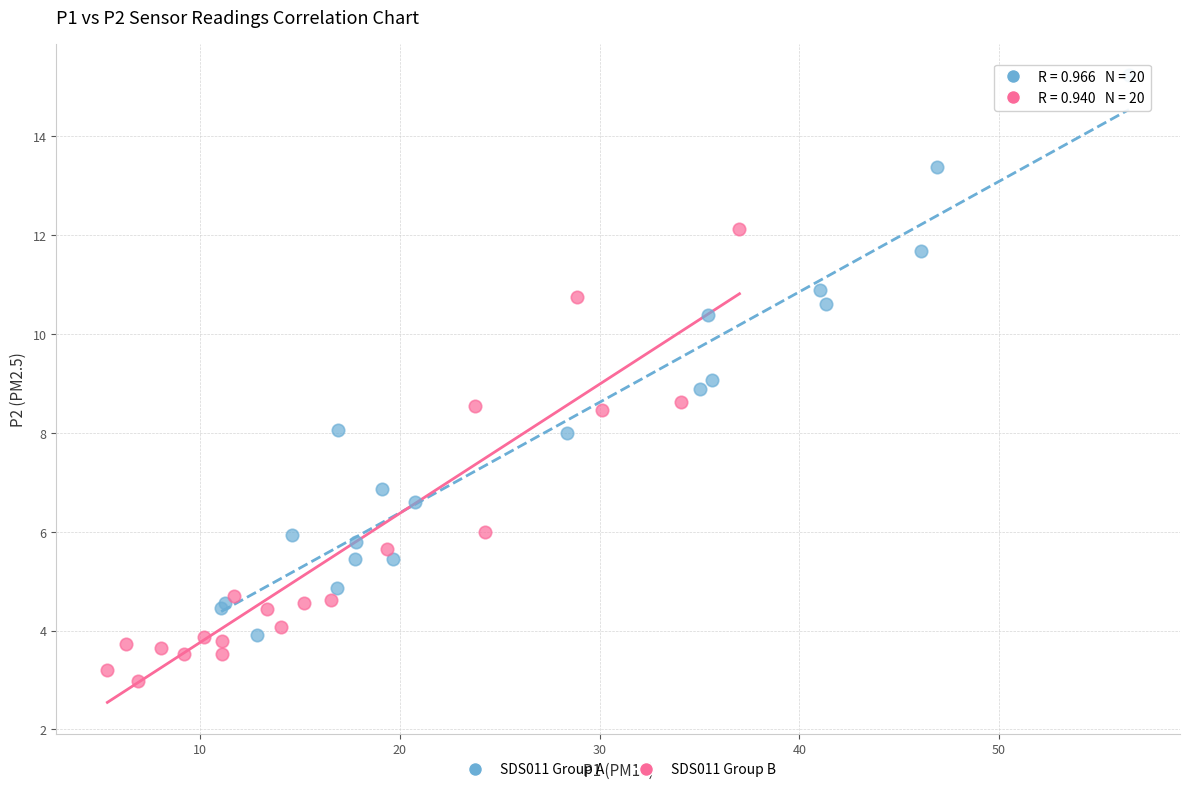

Which series contains the lowest Y value?

SDS011 Group B